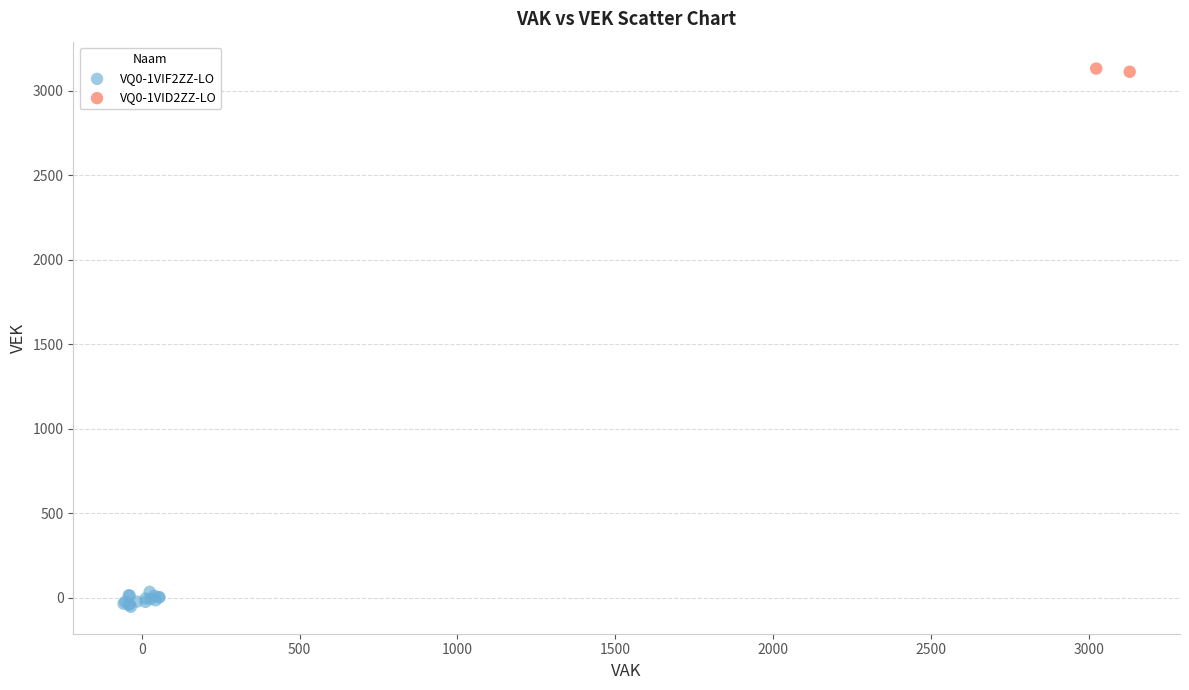

What are all the series names shown in the legend?

VQ0-1VIF2ZZ-LO, VQ0-1VID2ZZ-LO